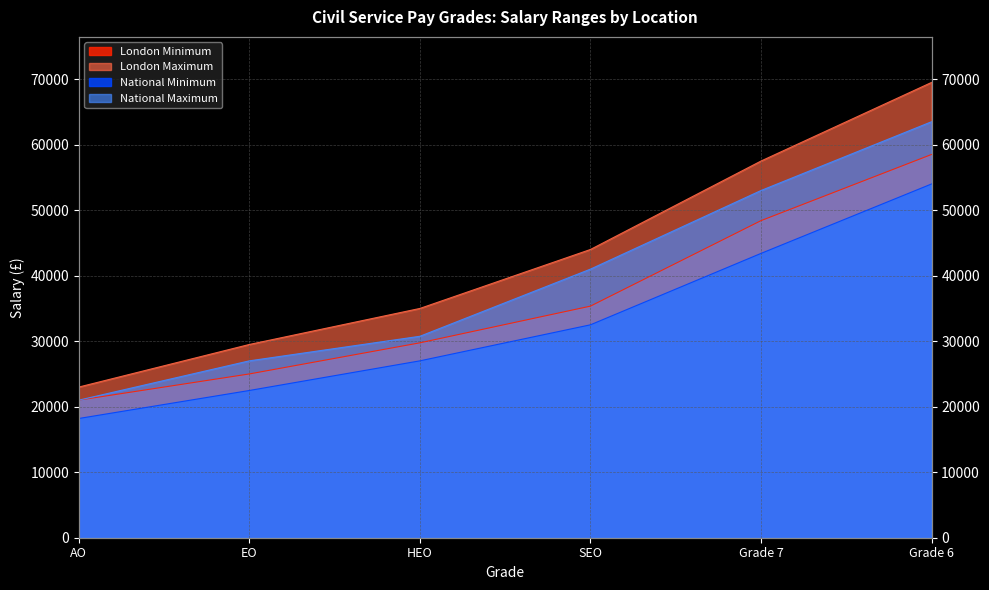

Between HEO and SEO, which series saw the biggest shift?

National Maximum